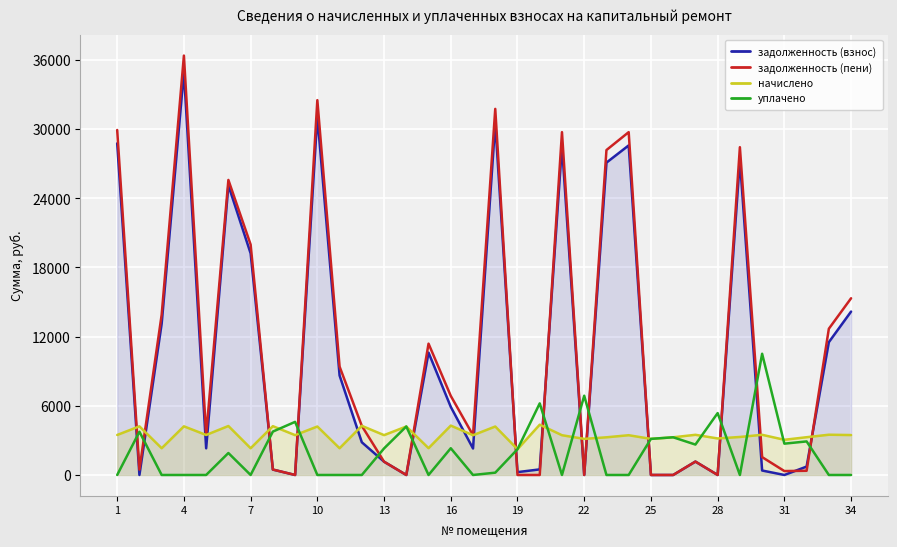

What is the difference between the highest and lowest values at 25?

3132.0